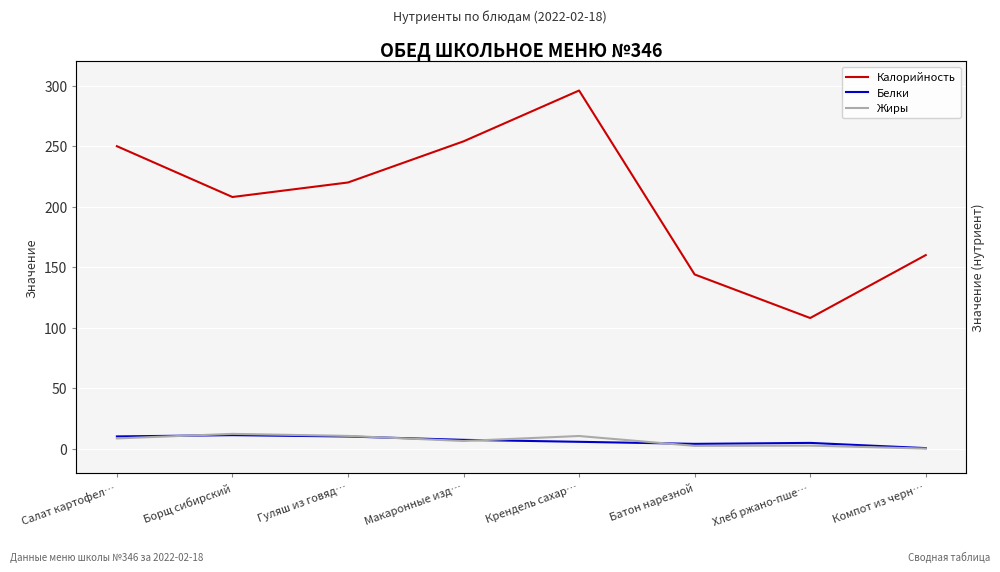

How many categories are shown in the chart?

8